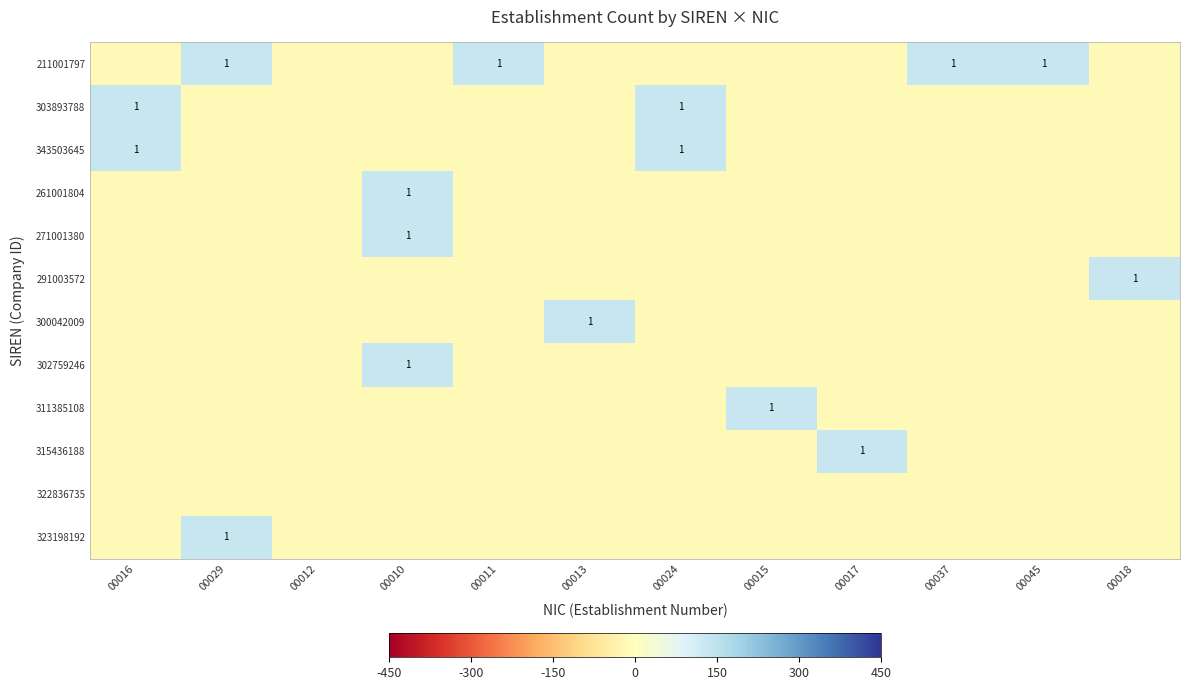

Which has a higher value, 00045 or 00017?

00045